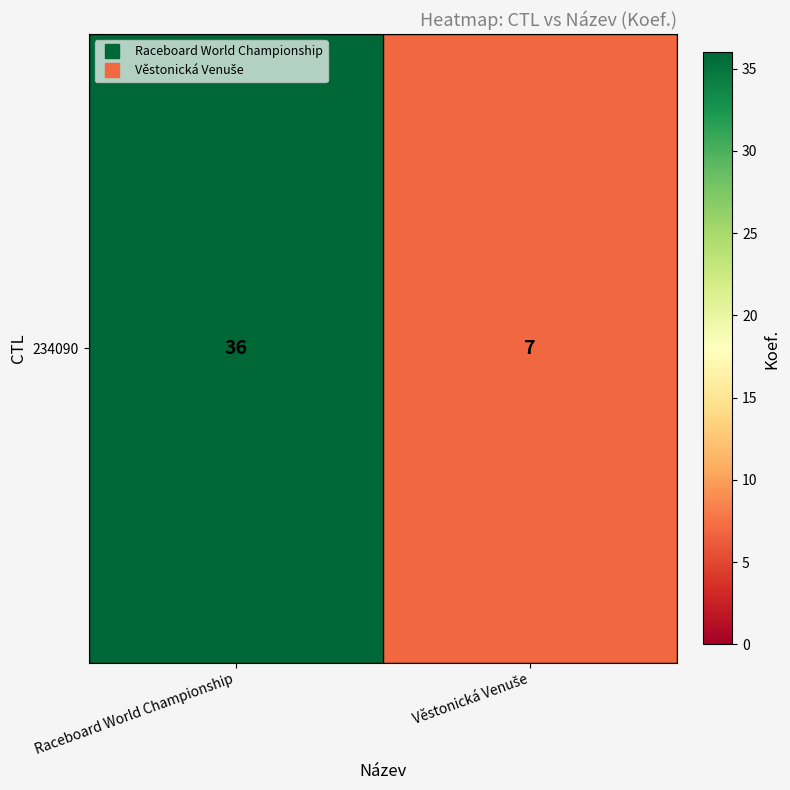

How many data points does each series have?

2